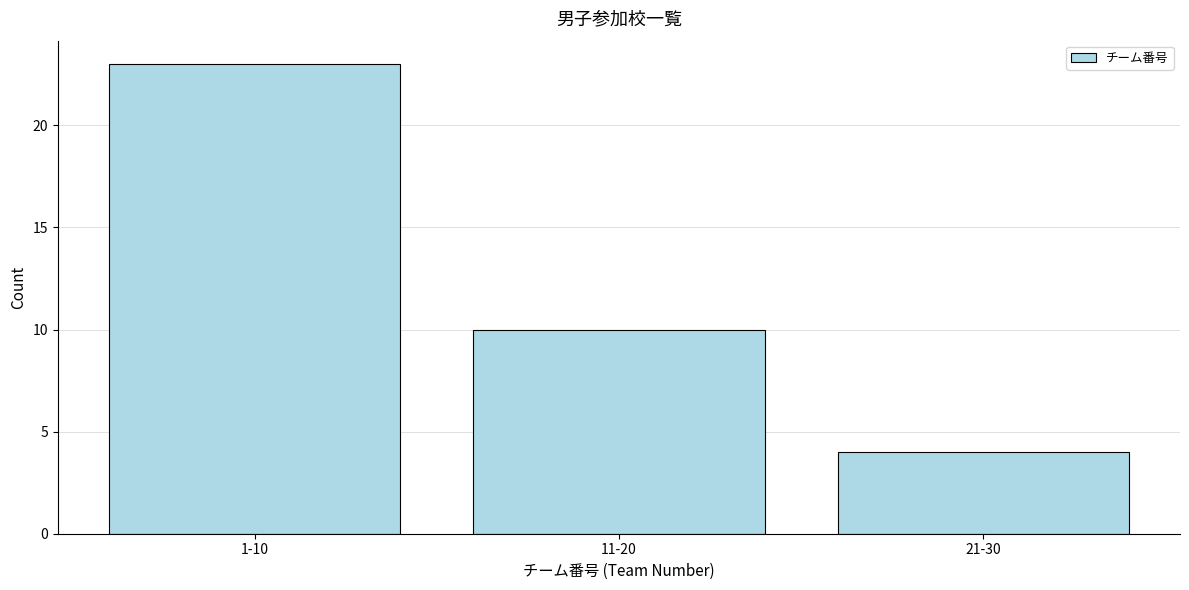

Reading left to right, list all the values displayed in this chart.

23	10	4